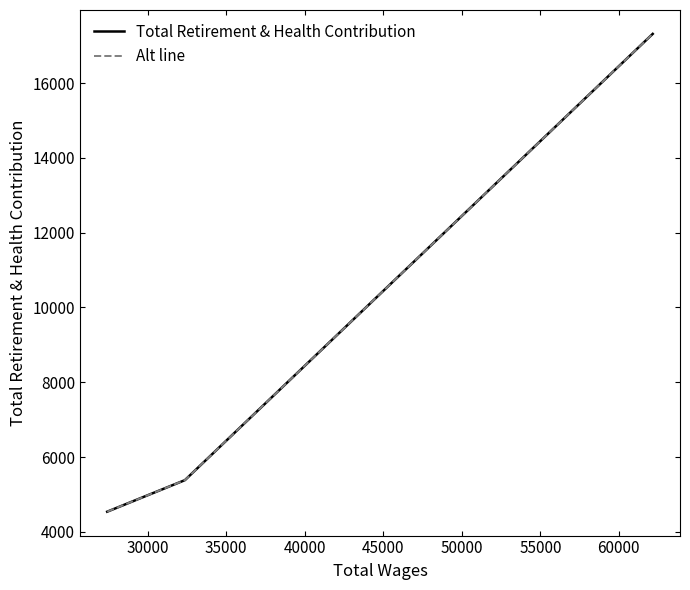

How many series are shown in this chart?

1